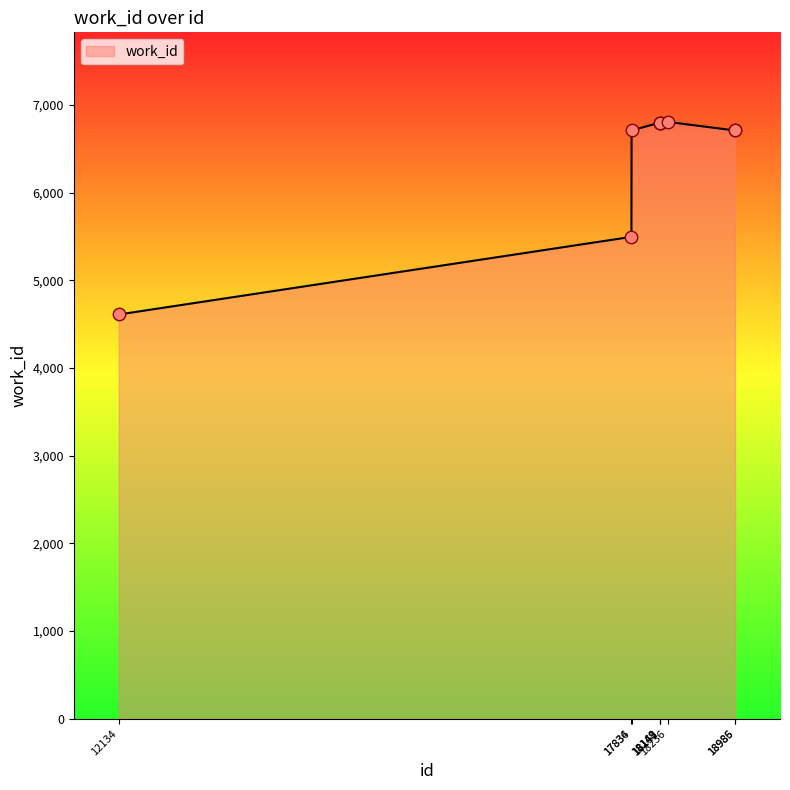

What is the change in value from 18151 to 18986?

-89